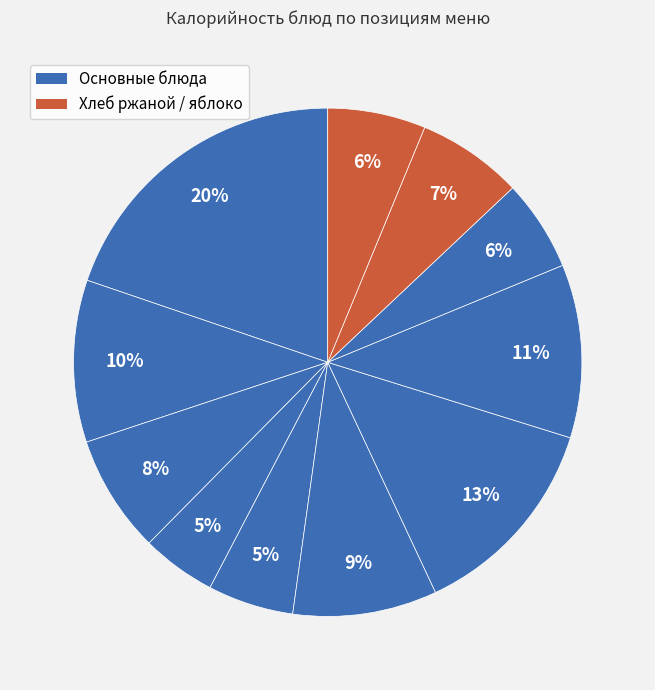

Count the number of slices in the pie.

11